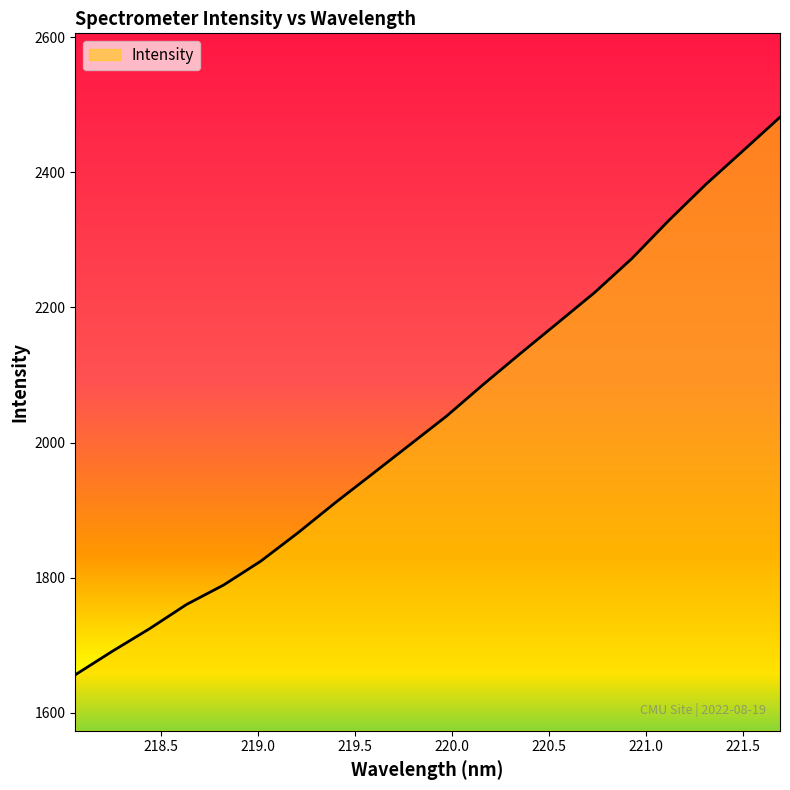

True or false: there are more than 0 points higher than both neighbors.

False